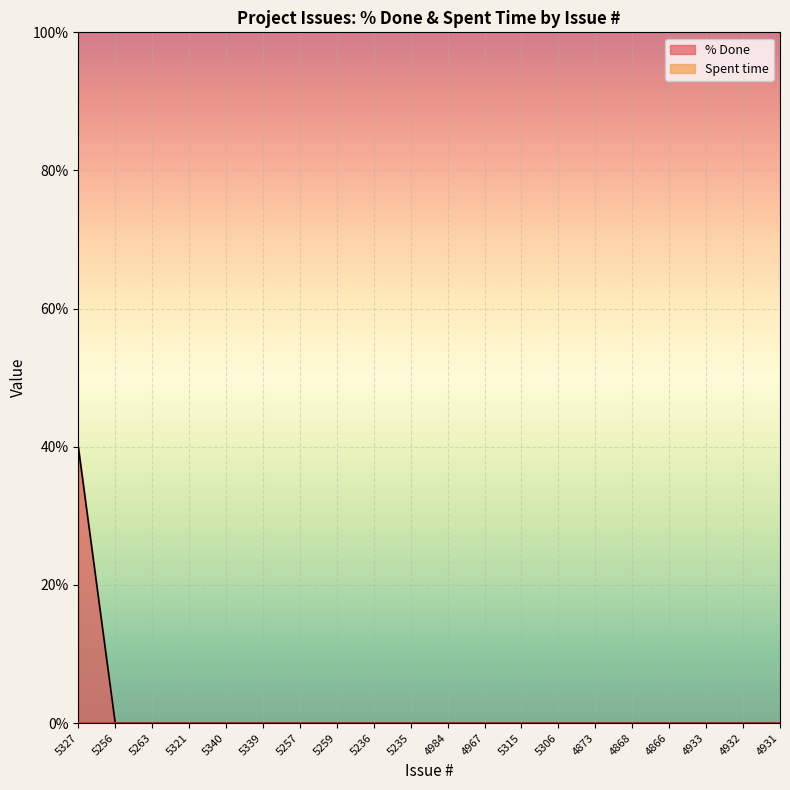

What is the difference between the maximum and minimum values?

40